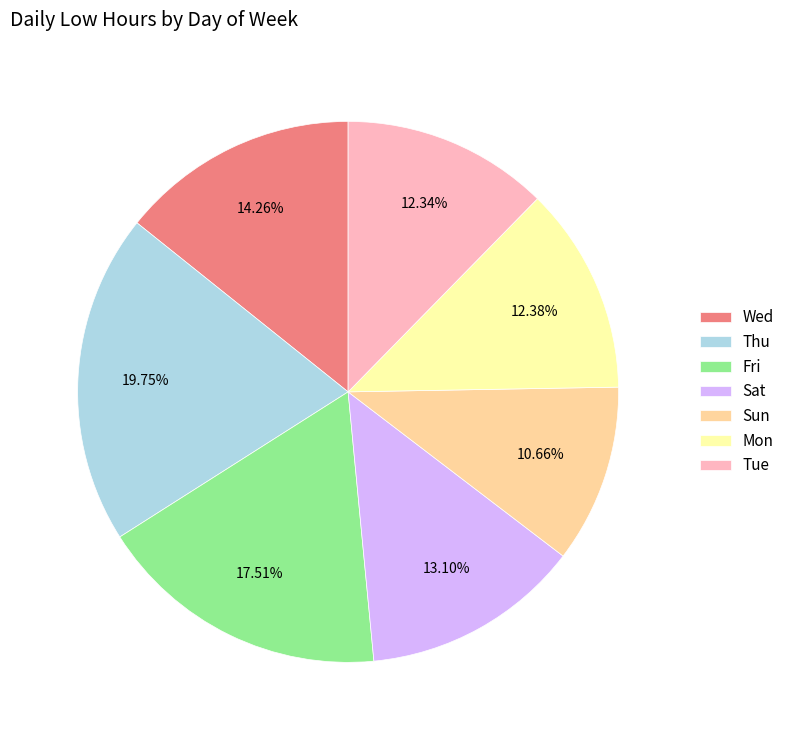

What is the smallest slice in the pie chart?

Sun